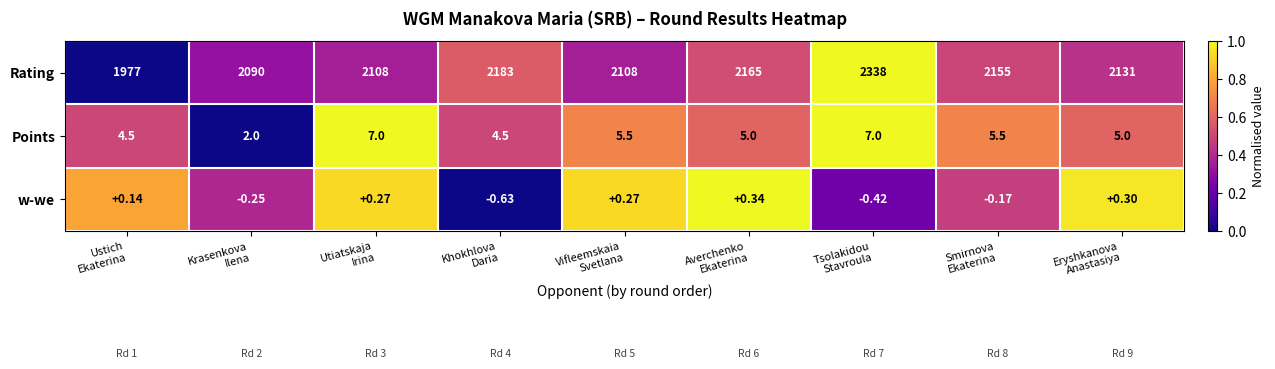

Which series has the largest total across all categories?

Rating